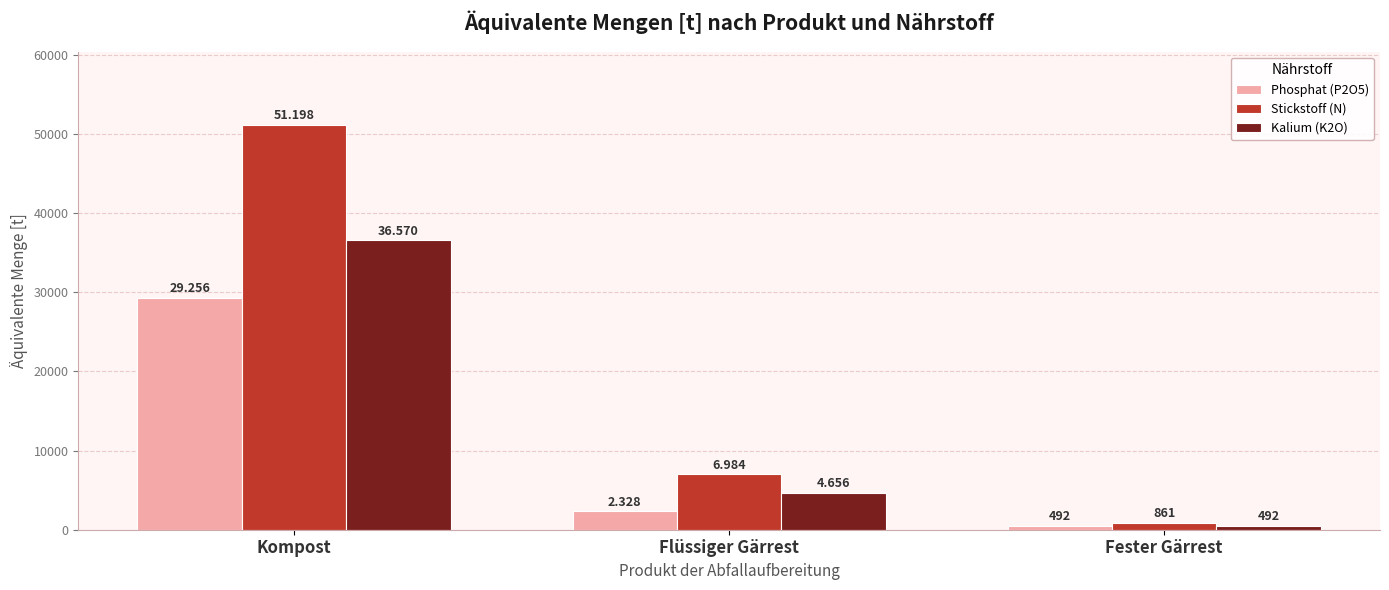

How many groups of bars are there?

3